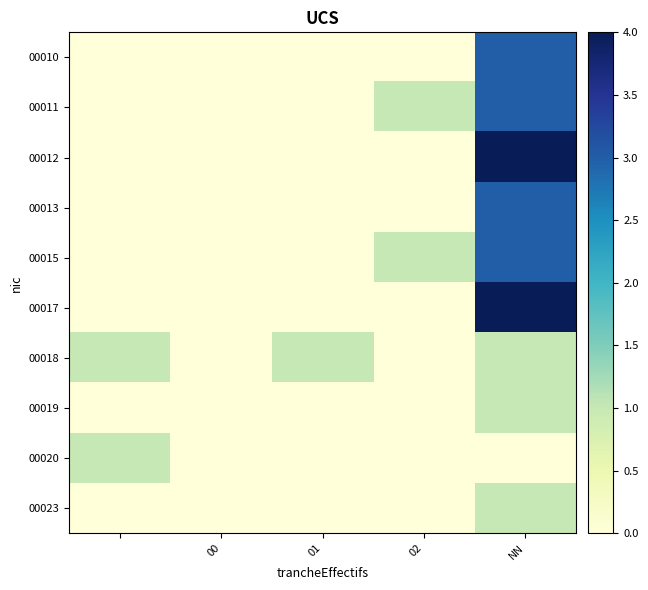

At how many categories does at least one series exceed 0?

4